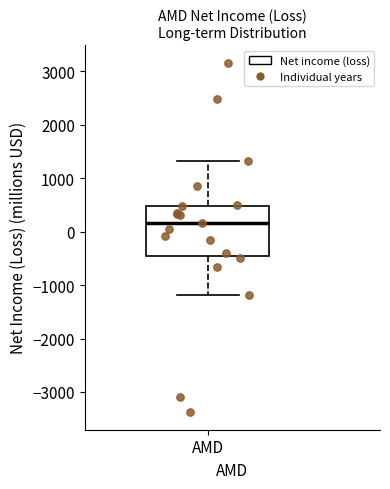

Transcribe this box plot: give where the median line is, the range the box spans, and where the two whiskers end, as read against the y-axis. The values are not printed on the chart, so give them approximately, as read against the axis.

median 200, box -400 to 500, whiskers -1200 to 1300